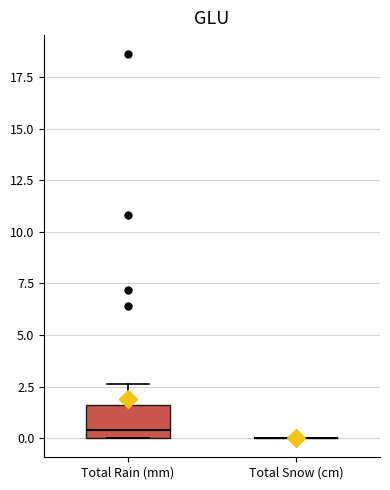

Where does the median line of the box for Total Rain (mm) sit on the y-axis? The values are not printed on the chart, so give them approximately, as read against the axis.

0.5